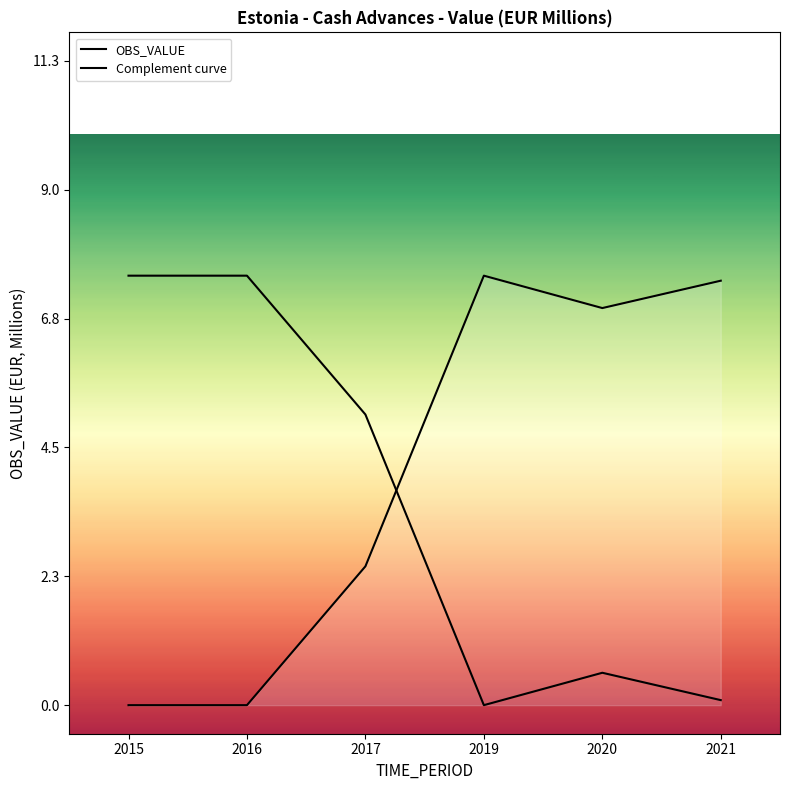

What is the difference between the maximum and second lowest values?

7.5